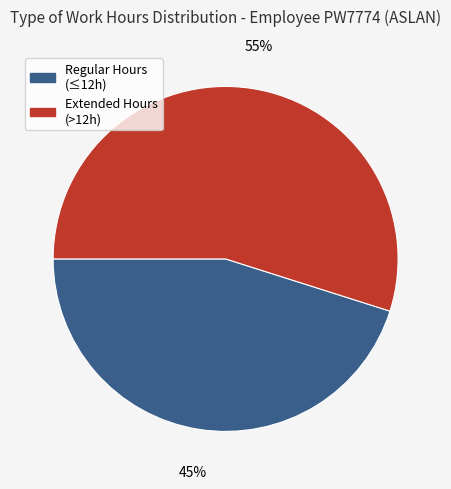

Approximately how many times larger is the value at Regular Hours (≤12h) compared to Extended Hours (>12h)?

0.8